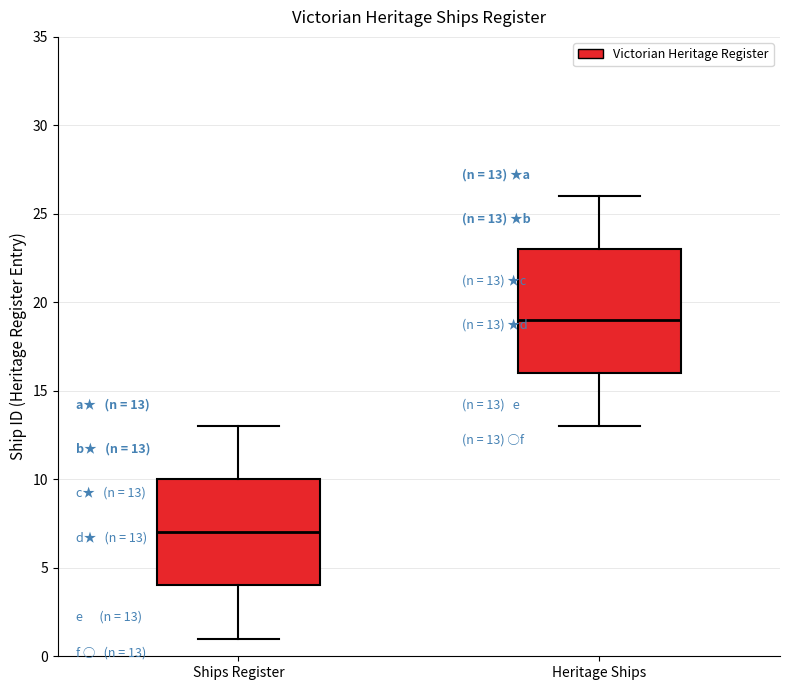

Comparing the boxes themselves (not the whiskers), which one is the tallest?

Heritage Ships